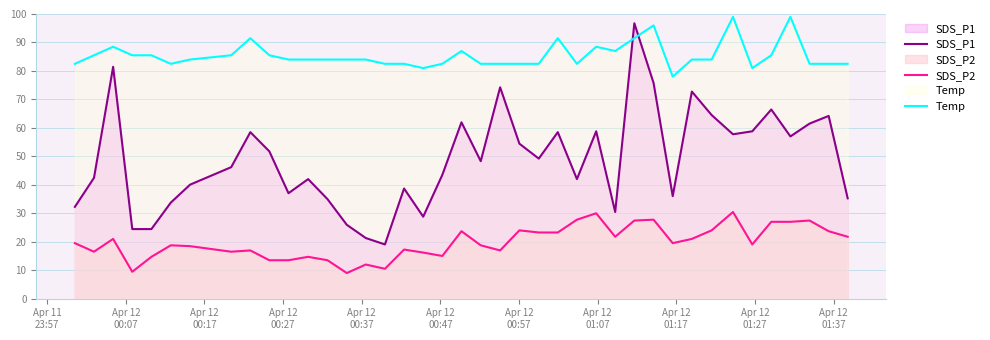

How many interior local valleys does the Temp series have?

6